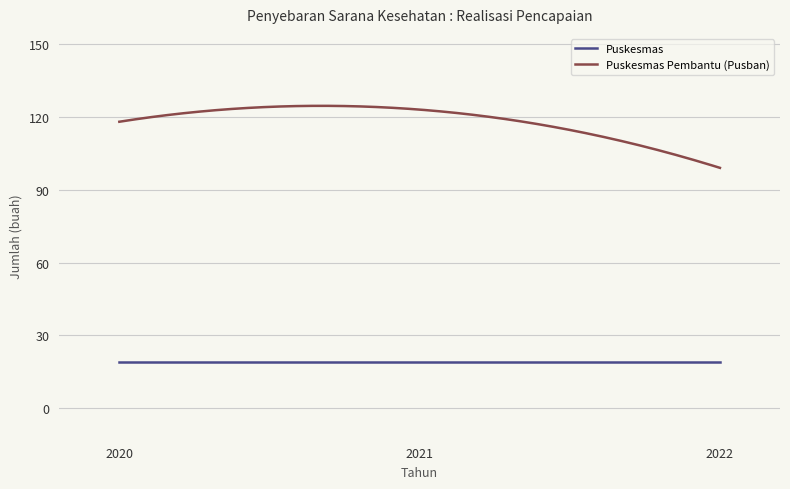

Rank the series by their maximum value, from highest to lowest.

Puskesmas Pembantu (Pusban), Puskesmas